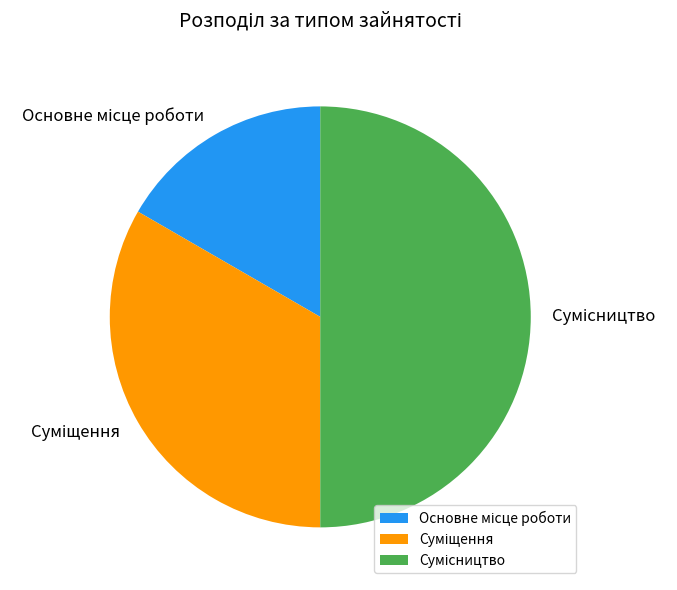

To the nearest percent, what is the difference between the largest and smallest slice percentages?

33%